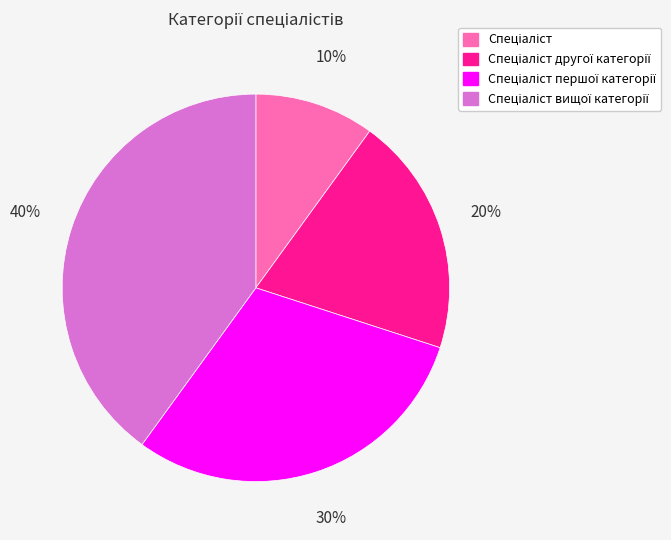

Is there any slice that represents more than half of the pie?

No